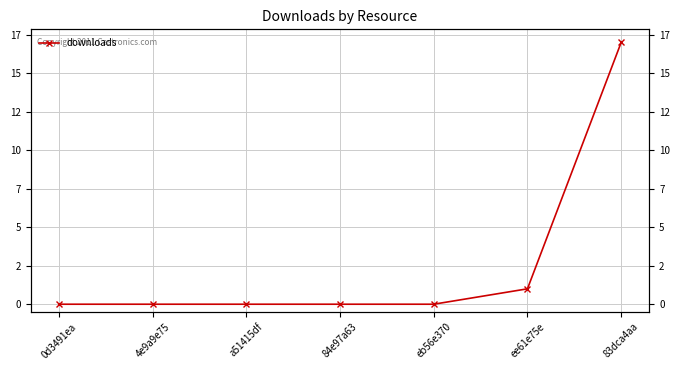

Count the number of data series in this chart.

1